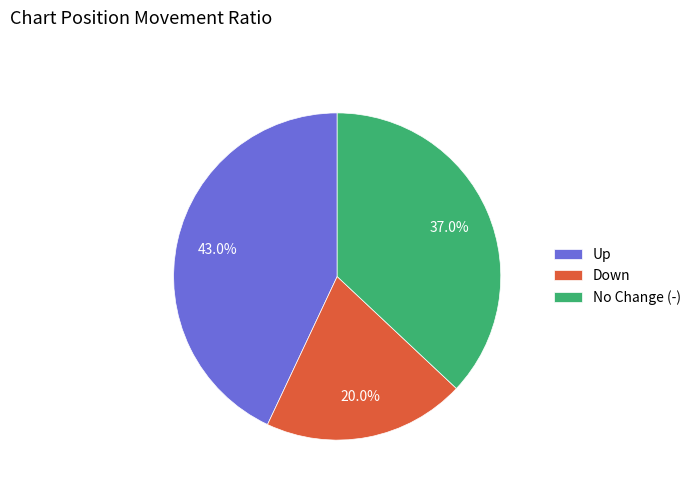

How much of the chart is everything except Down?

80.0%